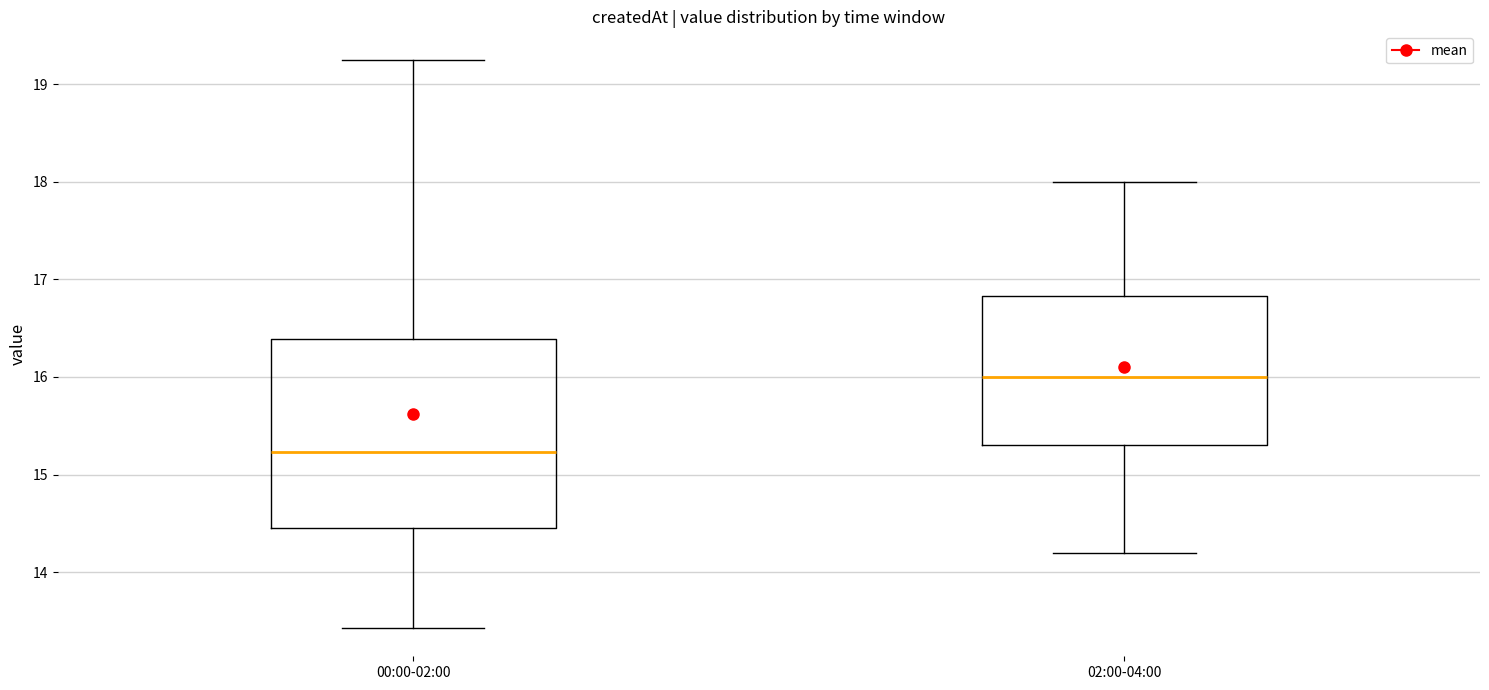

Which box has the lowest median line?

00:00-02:00